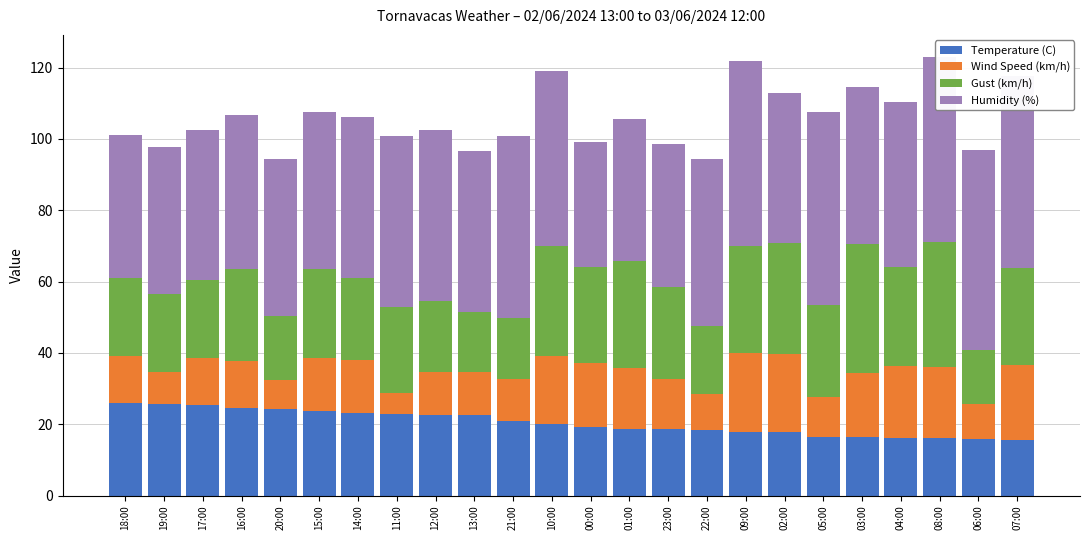

What is the total value across all series at 09:00?

121.9